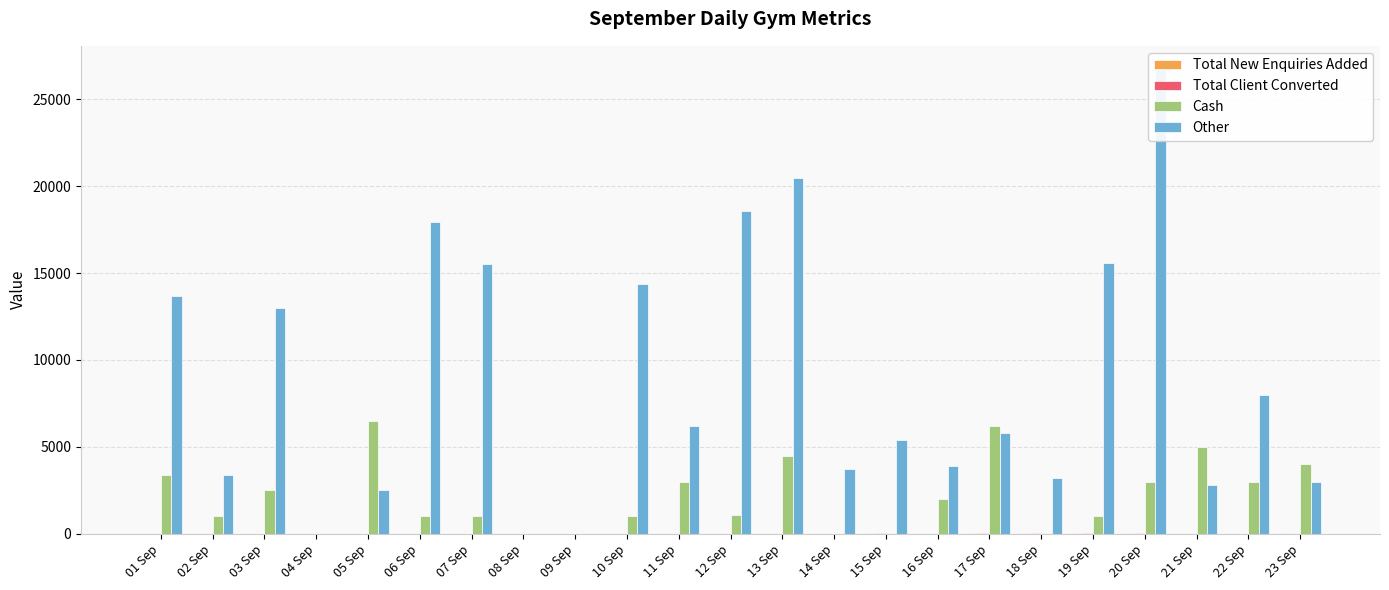

Which series changed the most between 11 Sep and 19 Sep?

Other